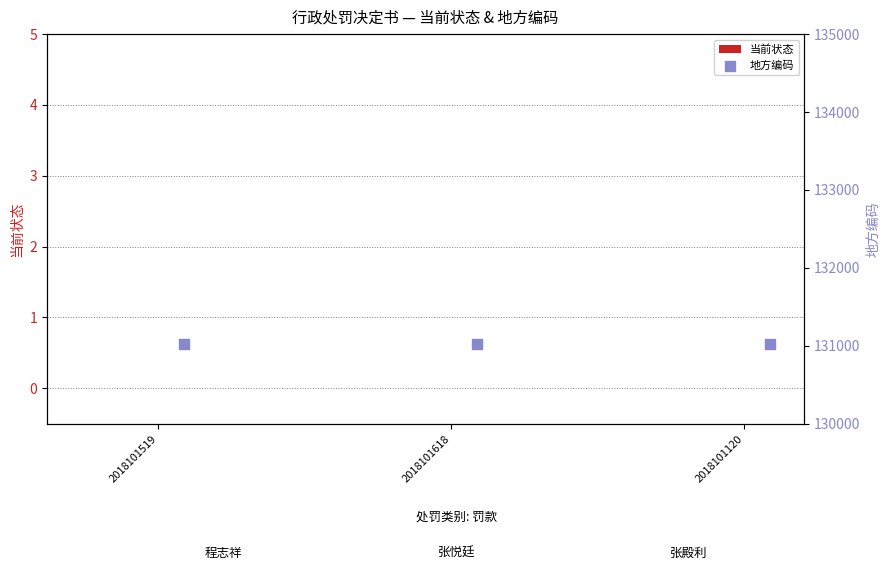

What are all the series names shown in the legend?

当前状态, 地方编码